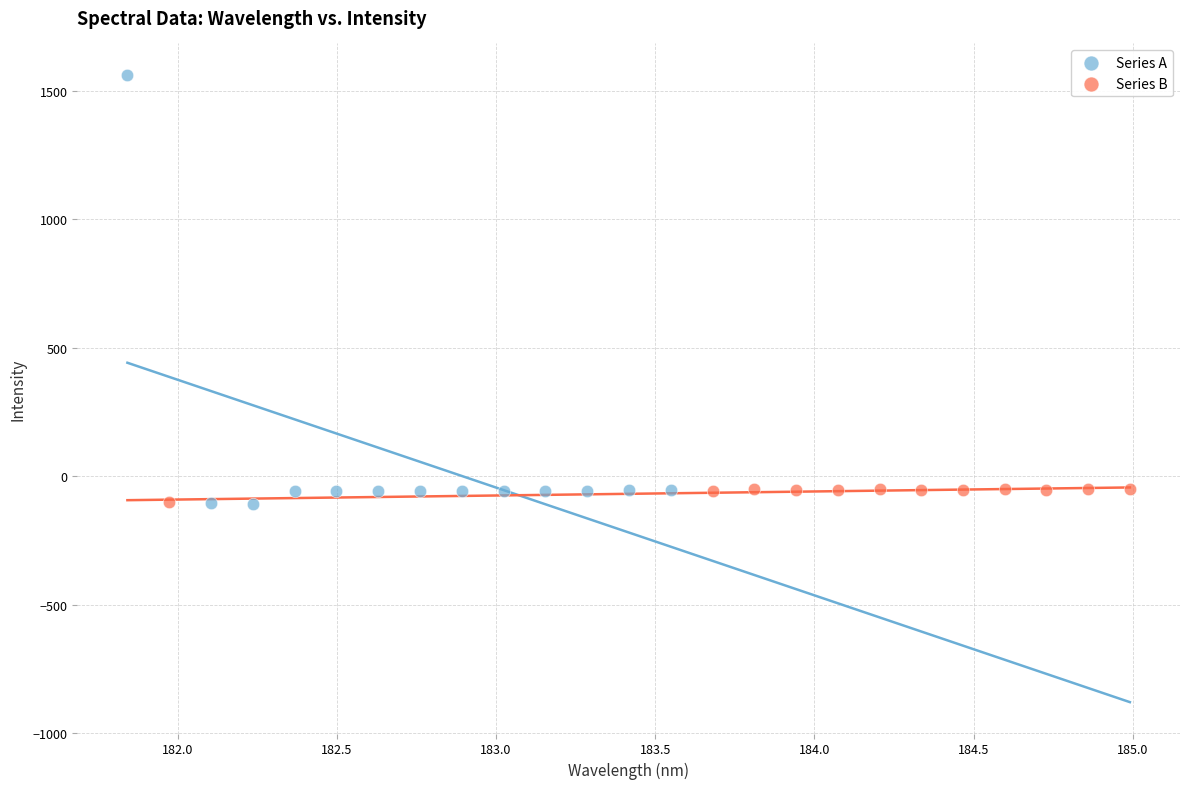

Which series reaches the maximum Y coordinate?

Series A